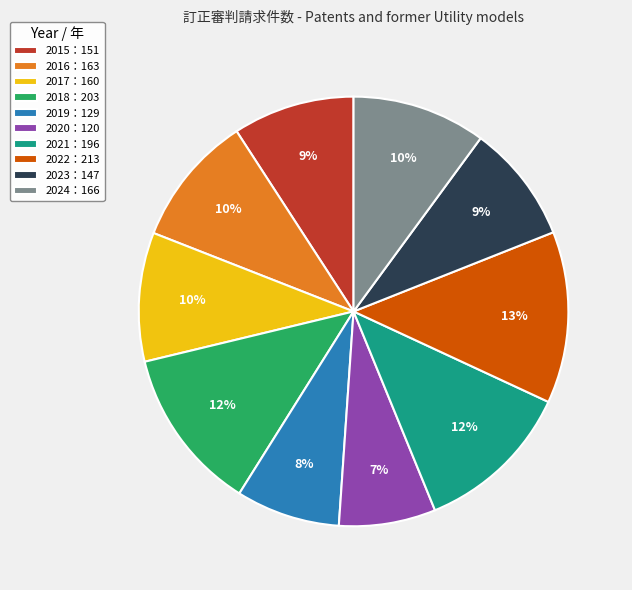

Do 2017：160 and 2022：213 together represent more than half of the pie?

No